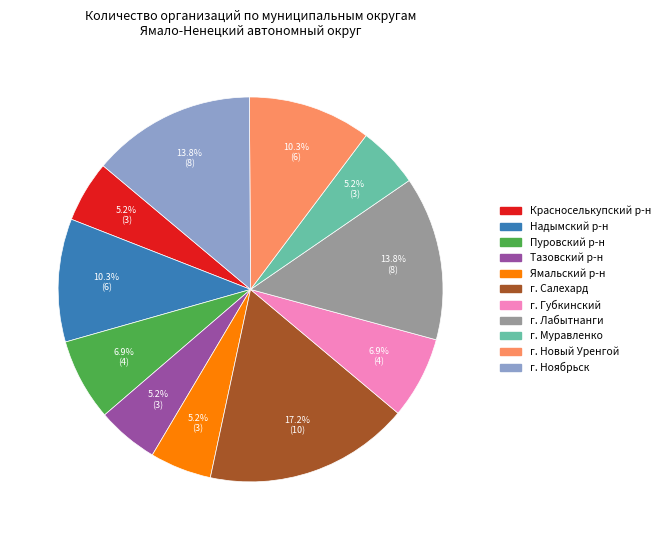

Does any single category account for the majority?

No